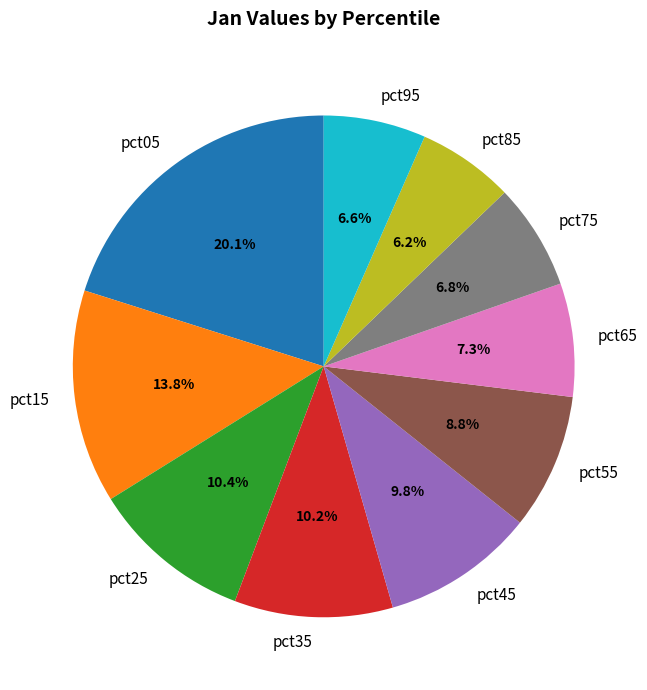

To the nearest percent, what portion does pct85 represent?

6%